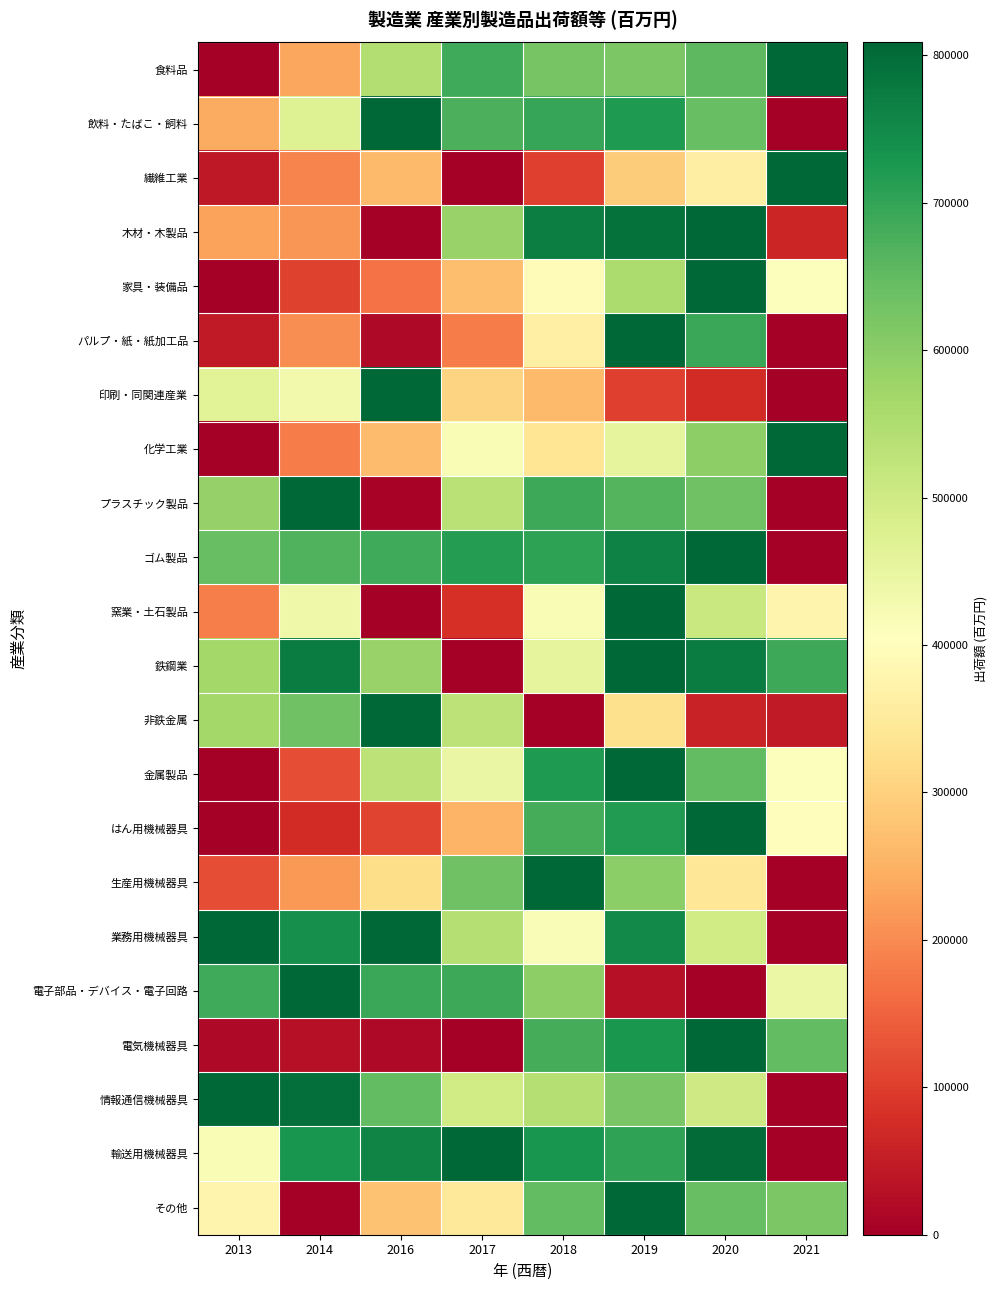

At which category is the sum across all series the highest?

2019